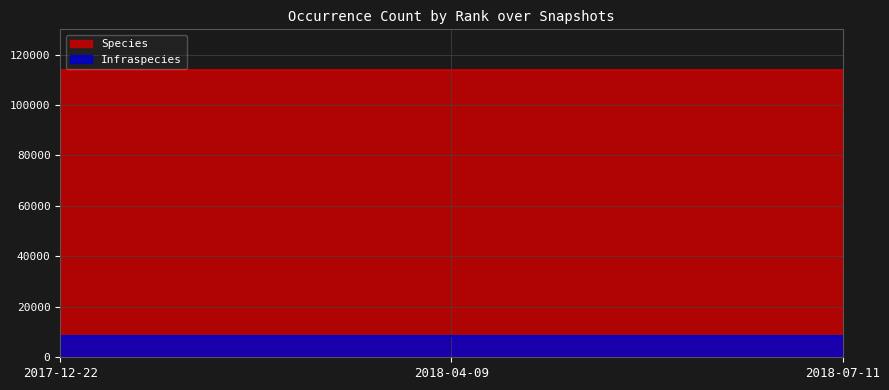

At 2018-07-11, list the series in order from smallest to largest.

Infraspecies, Species